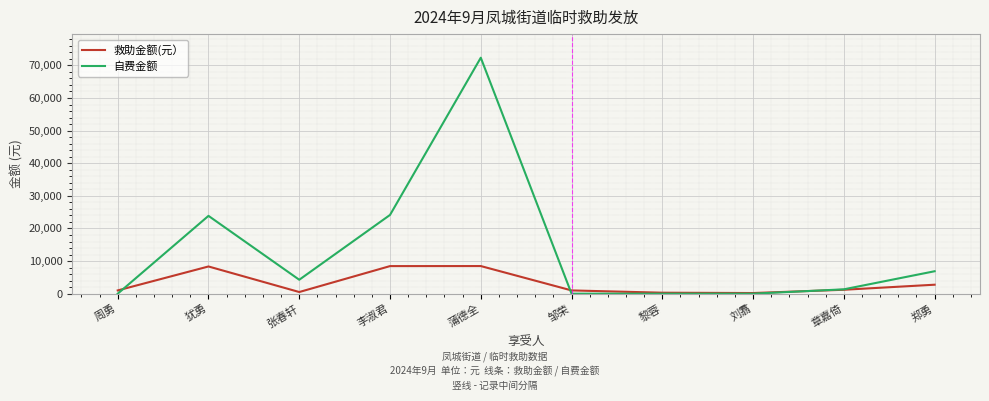

What position from the left is 周勇?

1